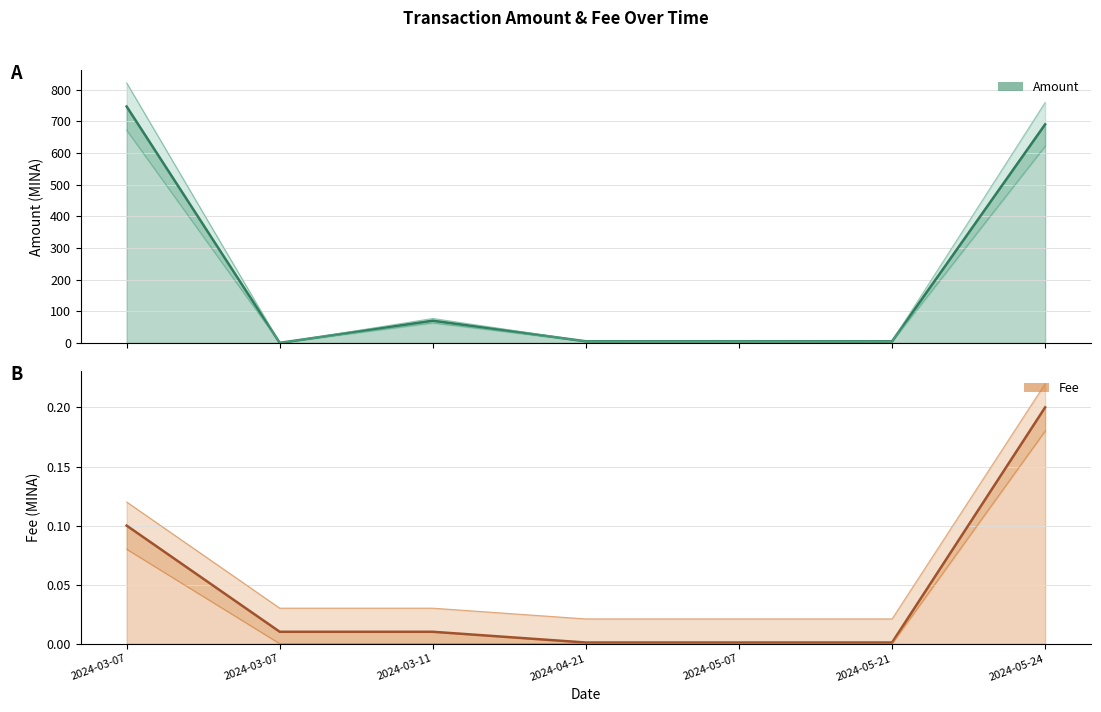

How many lines are shown in the chart?

2